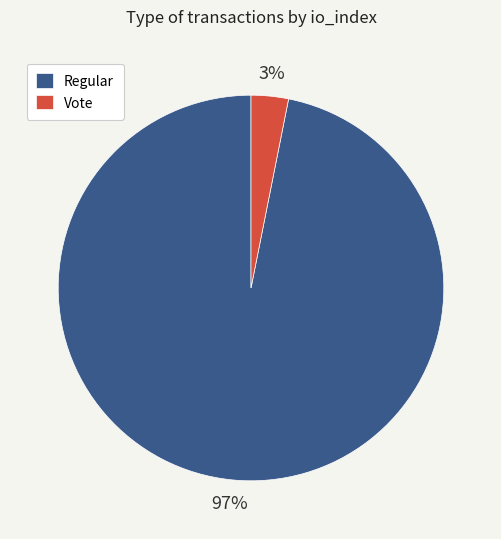

Which category has the smallest portion of the pie?

Vote